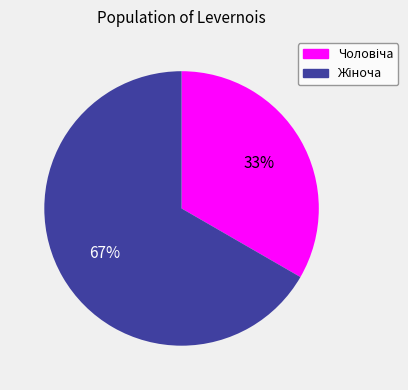

To the nearest percent, what is the average slice percentage?

50%